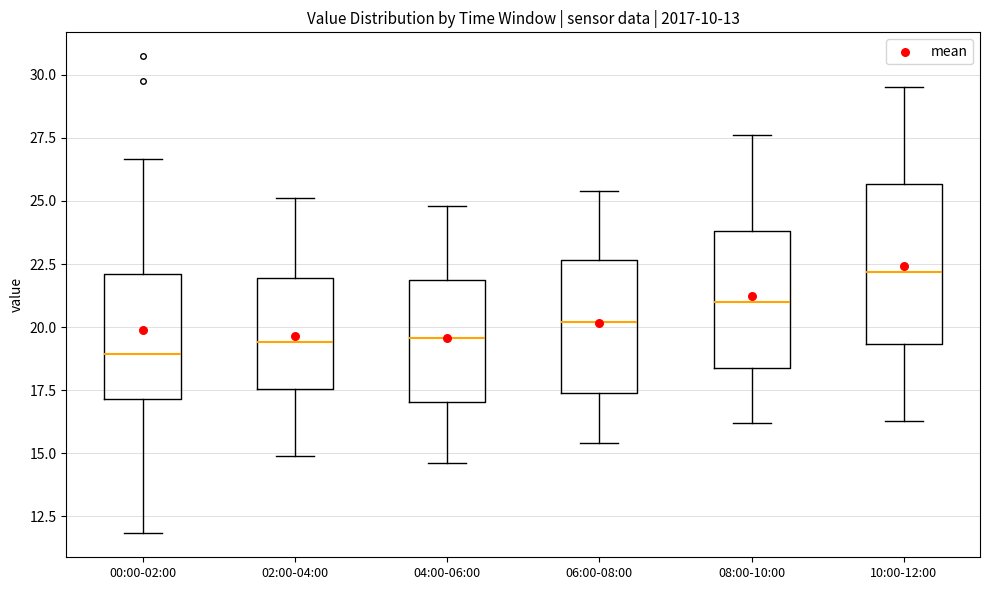

Where does the upper whisker of the box for 02:00-04:00 end on the y-axis? The values are not printed on the chart, so give them approximately, as read against the axis.

25.0